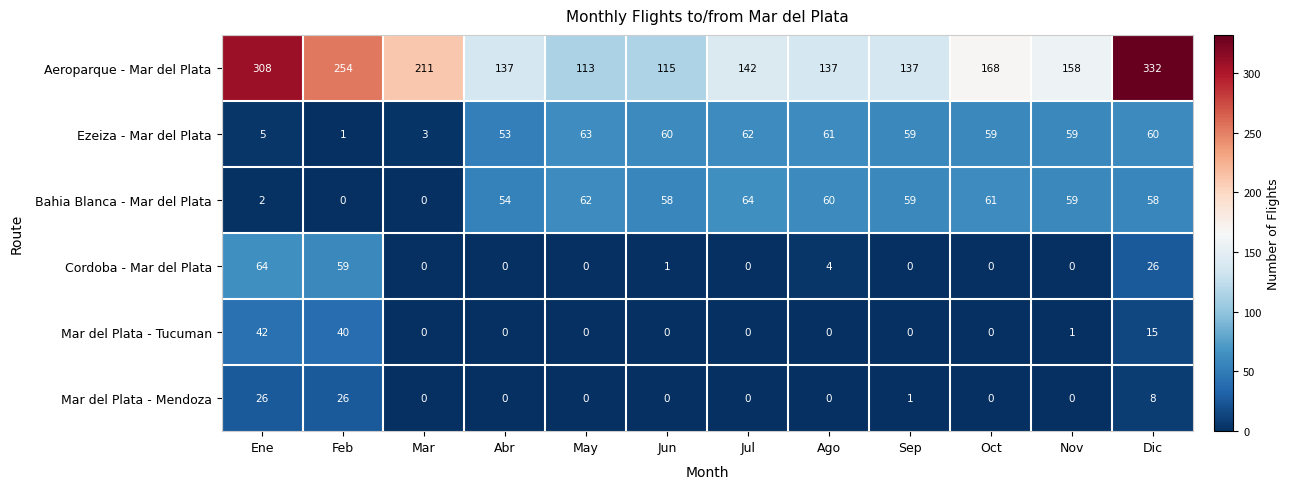

Rank the series at Dic from highest to lowest value.

Aeroparque - Mar del Plata, Ezeiza - Mar del Plata, Bahia Blanca - Mar del Plata, Cordoba - Mar del Plata, Mar del Plata - Tucuman, Mar del Plata - Mendoza